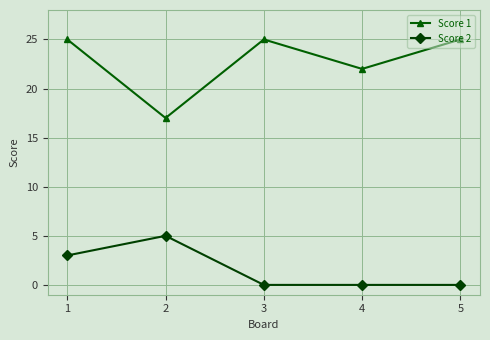

Read the Score 1 value at 5.

25